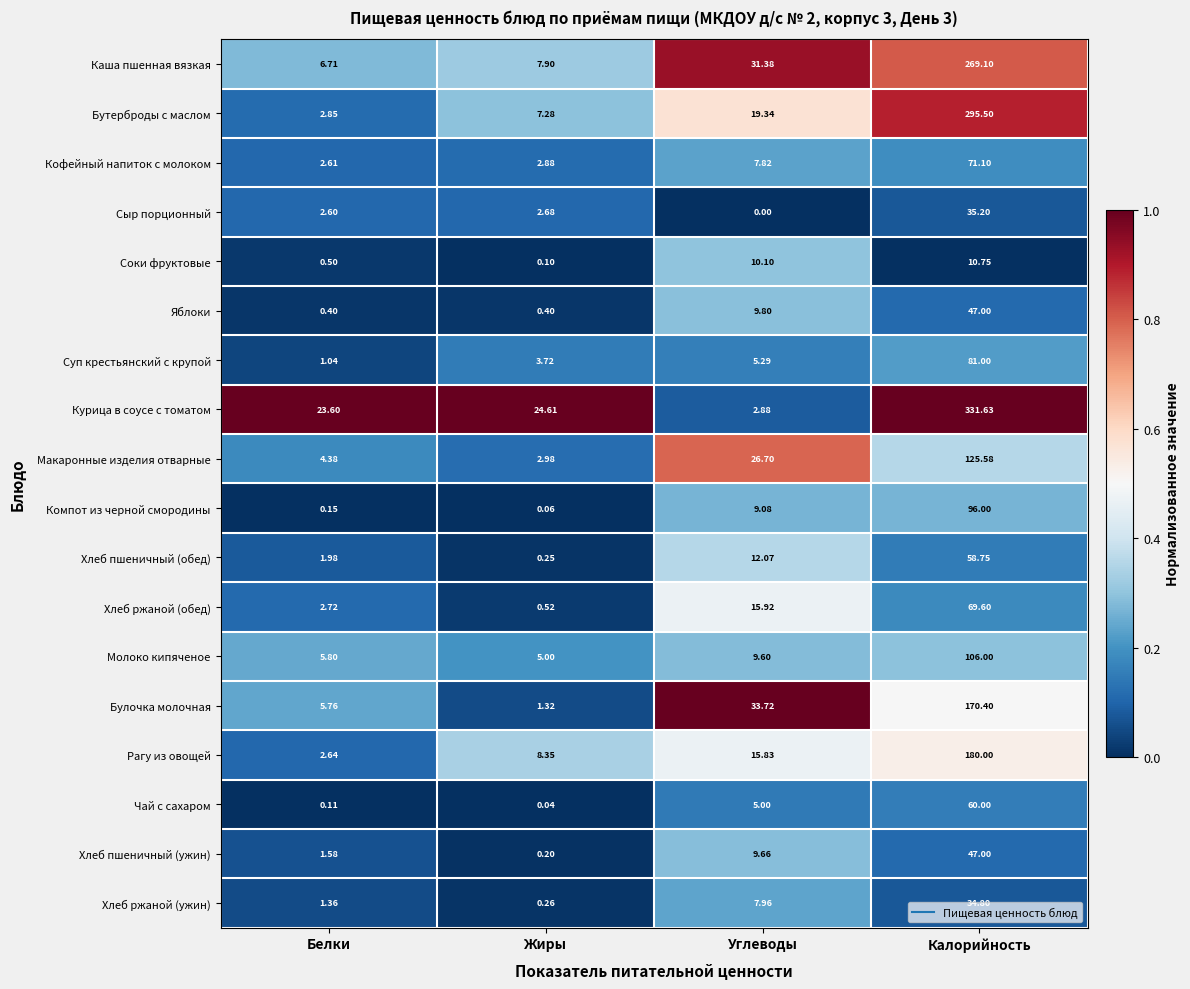

How many categories are shown in the chart?

4